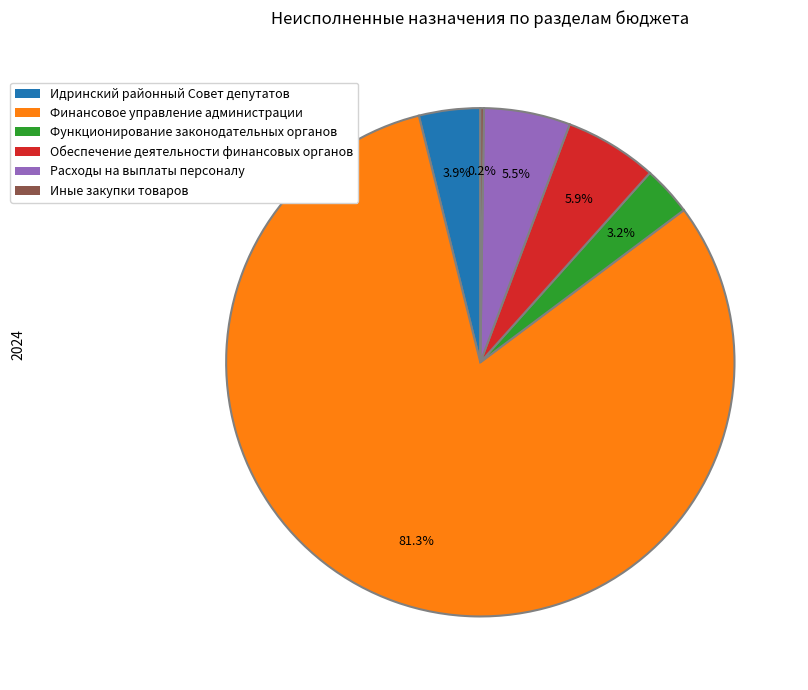

What is the largest slice in the pie chart?

Финансовое управление администрации